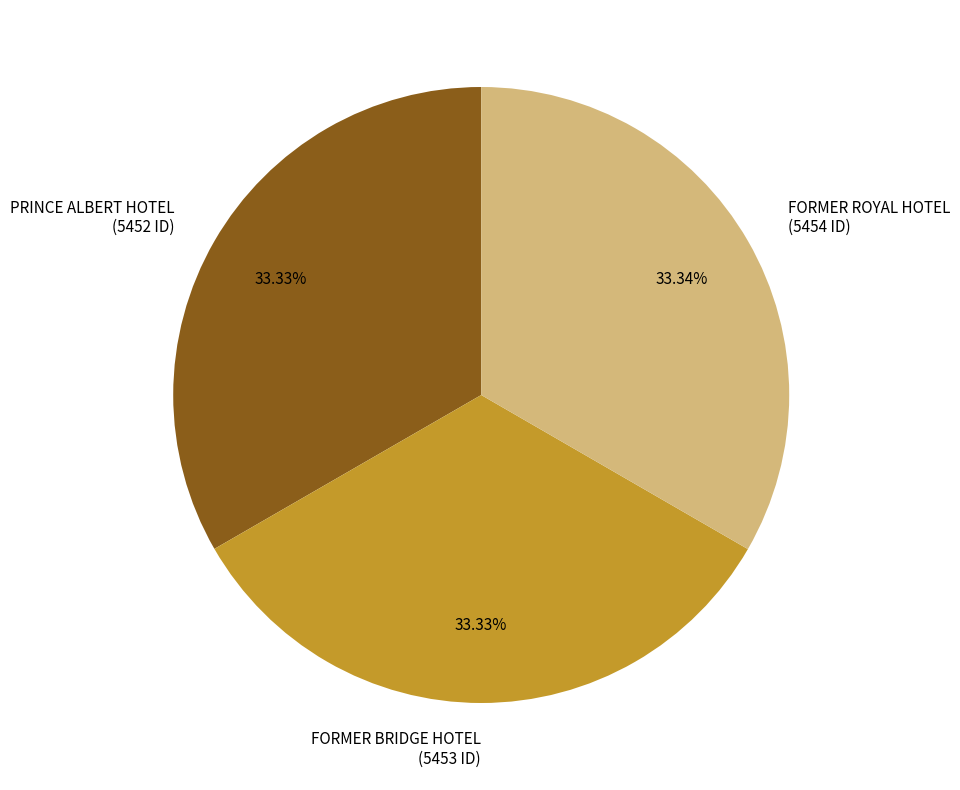

Is it true that PRINCE ALBERT HOTEL is 33% of the pie?

True